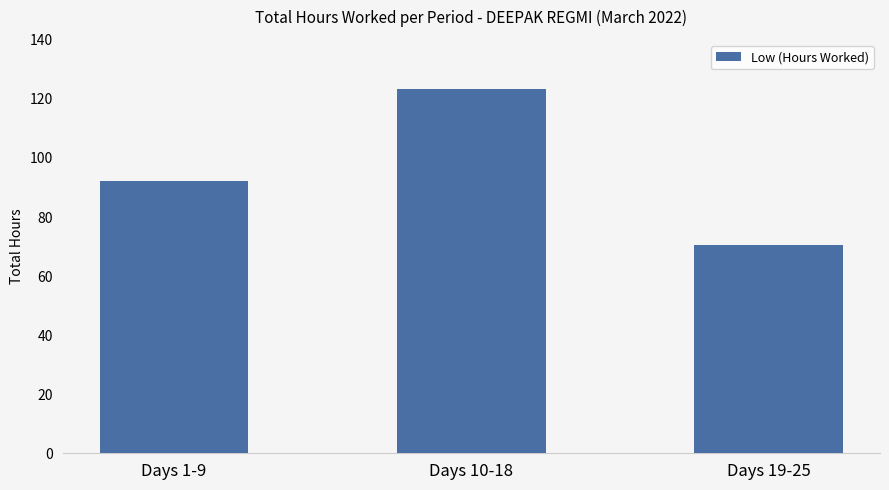

Approximately how many times larger is the value at Days 19-25 compared to Days 1-9?

0.8